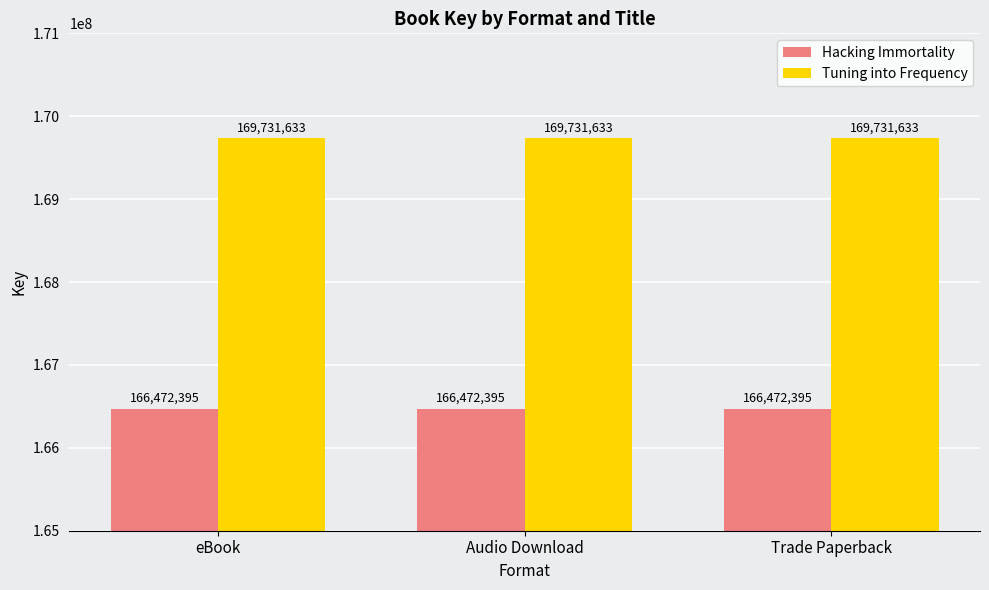

Rank the series at Trade Paperback from highest to lowest value.

Tuning into Frequency, Hacking Immortality